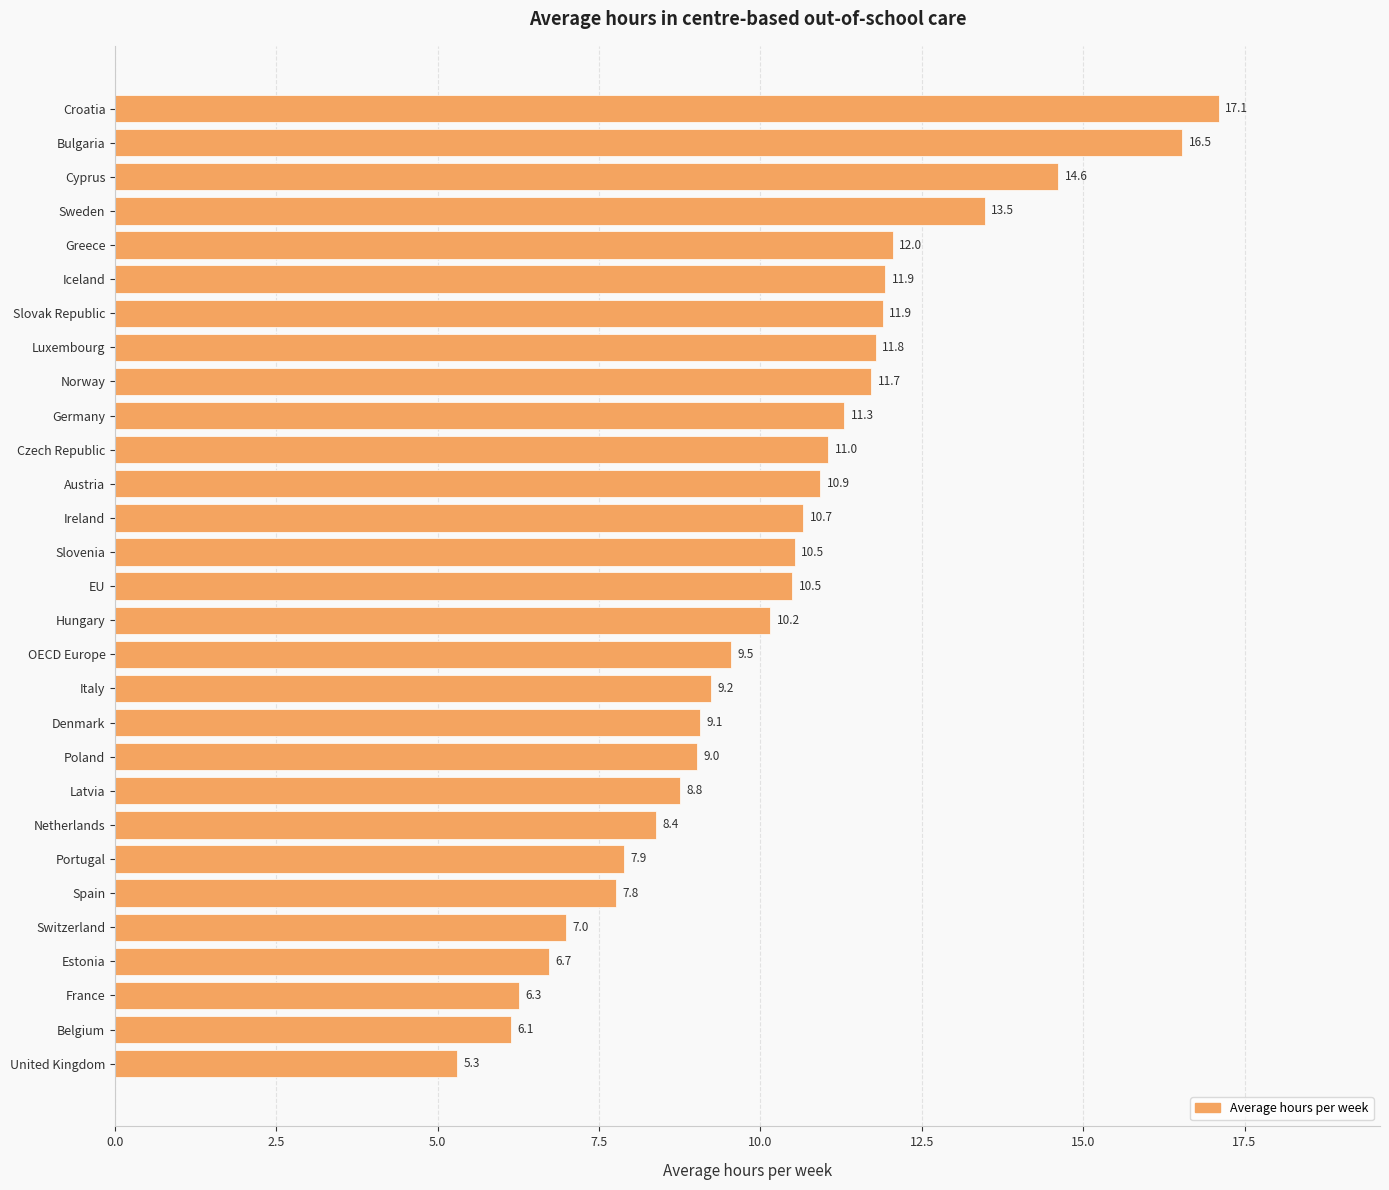

Which category has the lowest value across all series?

United Kingdom